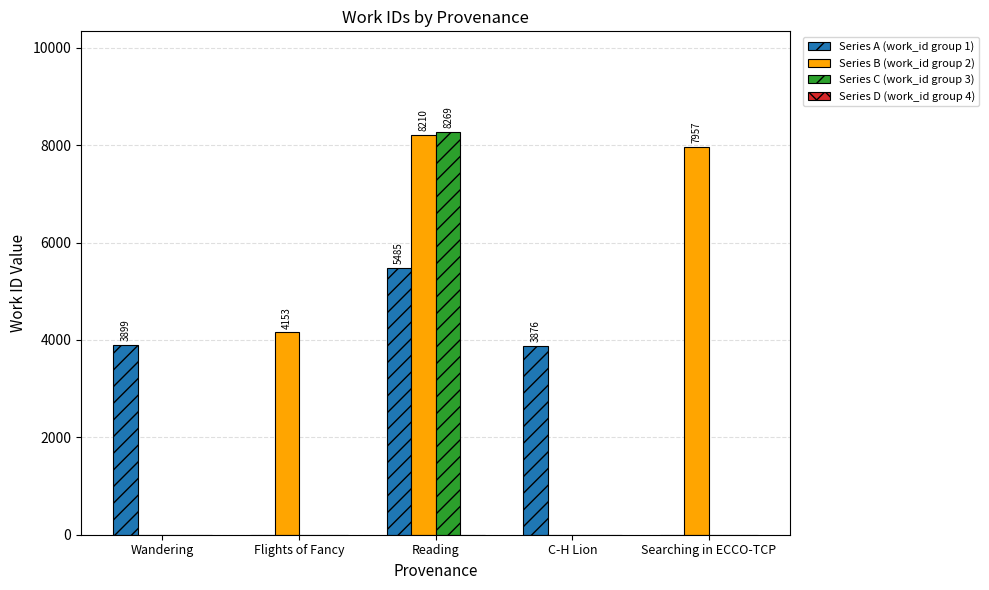

How many series are shown in this chart?

3